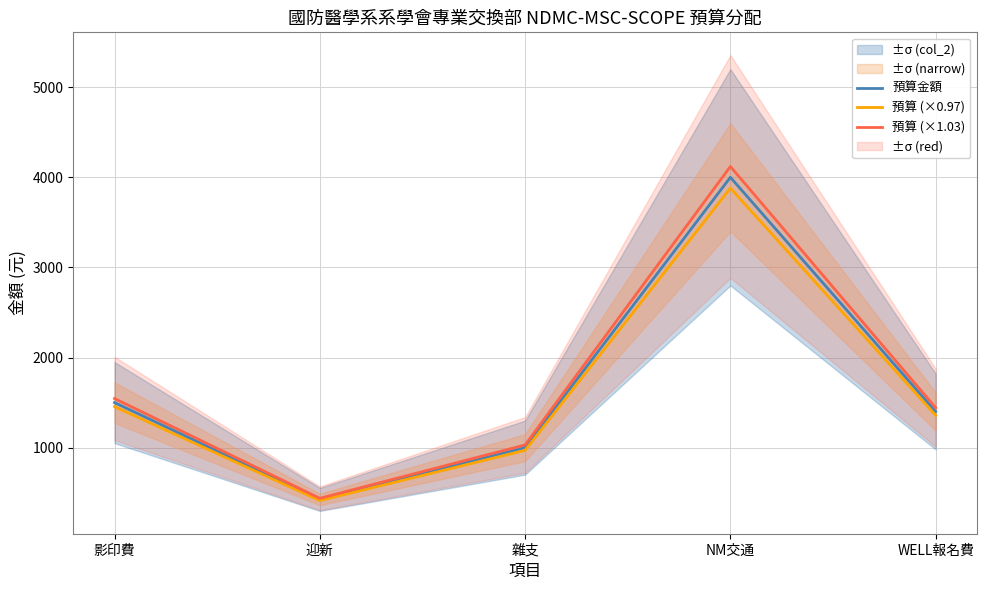

Which label corresponds to the smallest value in the chart?

迎新